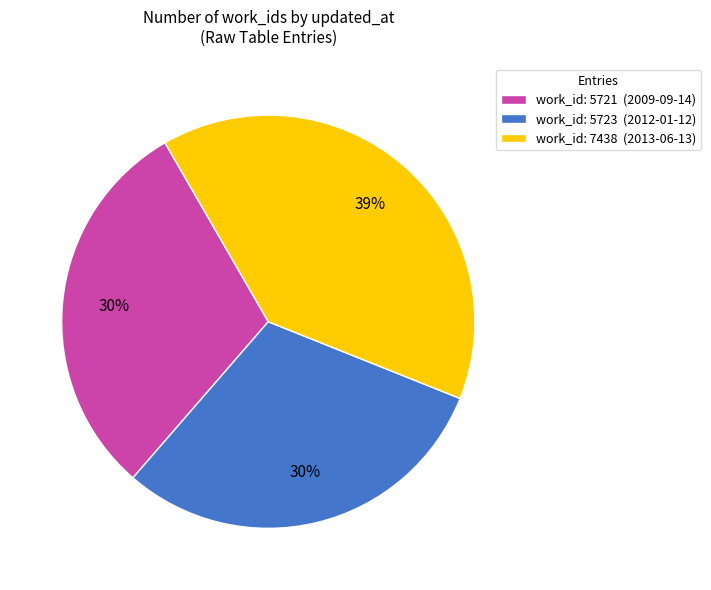

Count the number of slices in the pie.

3